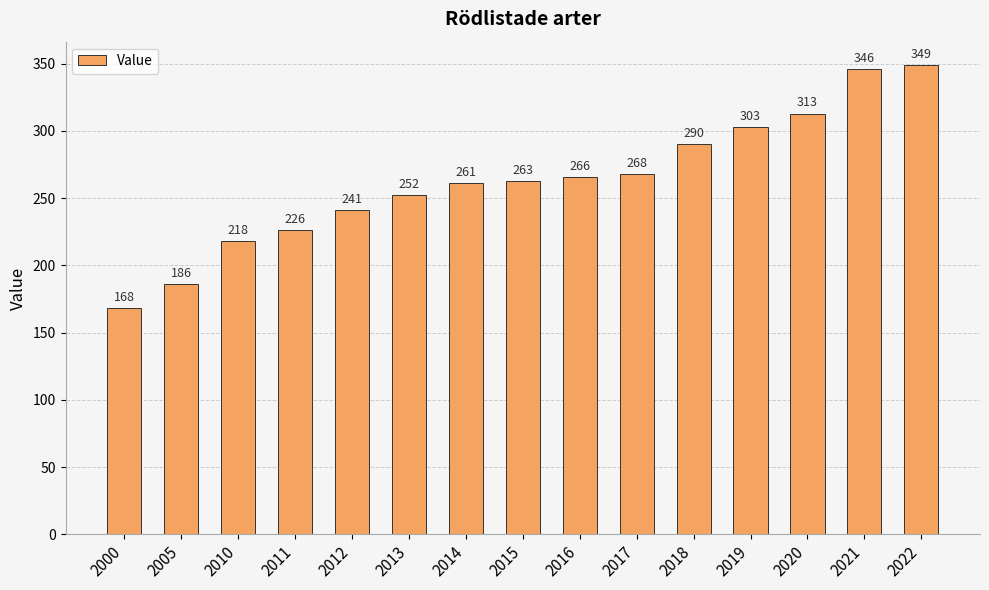

What is the change in value from 2000 to 2018?

+122